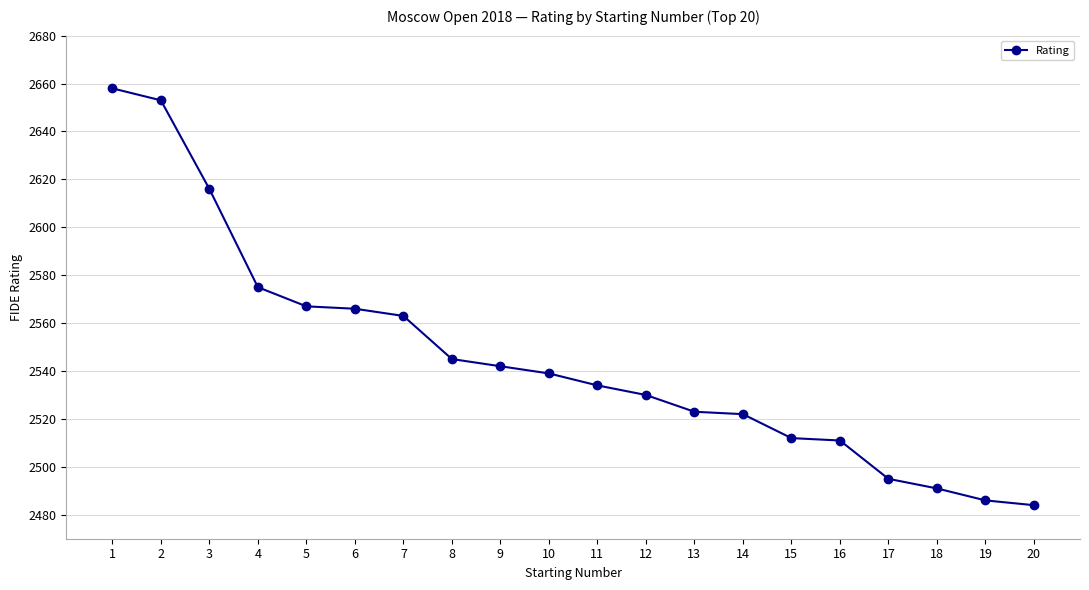

How many values are below 2539?

10